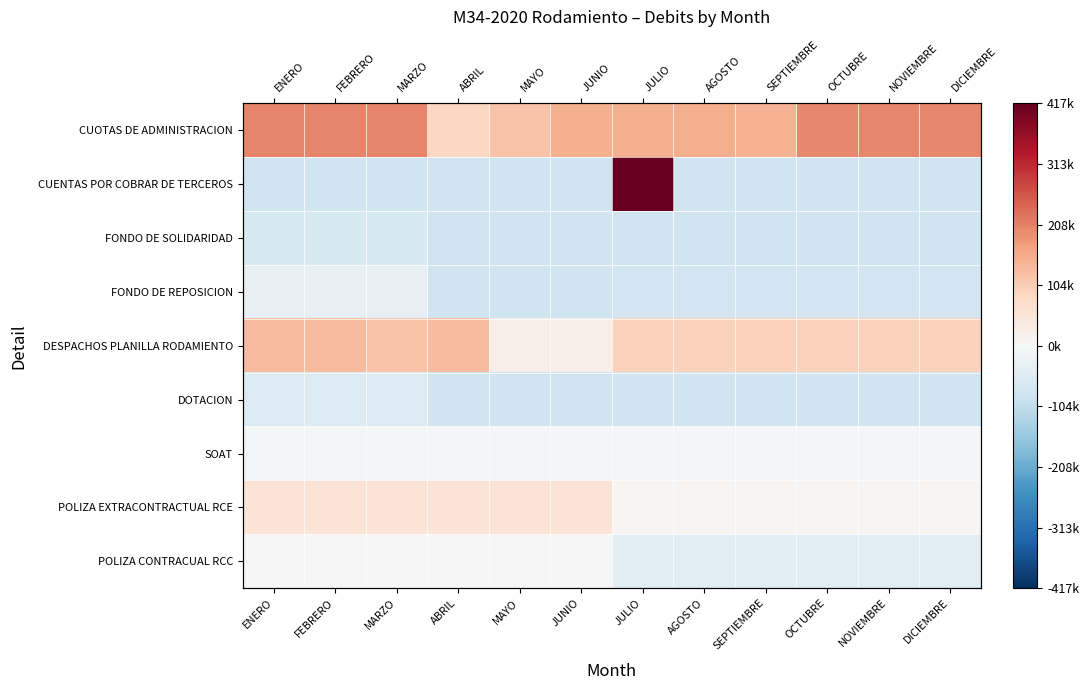

Rank the series by their maximum value, from lowest to highest.

FONDO DE SOLIDARIDAD, DOTACION, FONDO DE REPOSICION, SOAT, POLIZA CONTRACUAL RCC, POLIZA EXTRACONTRACTUAL RCE, DESPACHOS PLANILLA RODAMIENTO, CUOTAS DE ADMINISTRACION, CUENTAS POR COBRAR DE TERCEROS